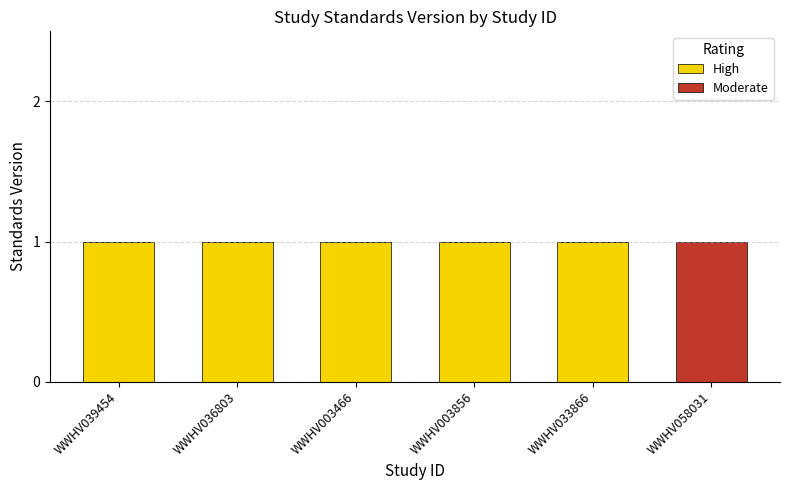

The High series shows 1 at WWHV033866. True or false?

True